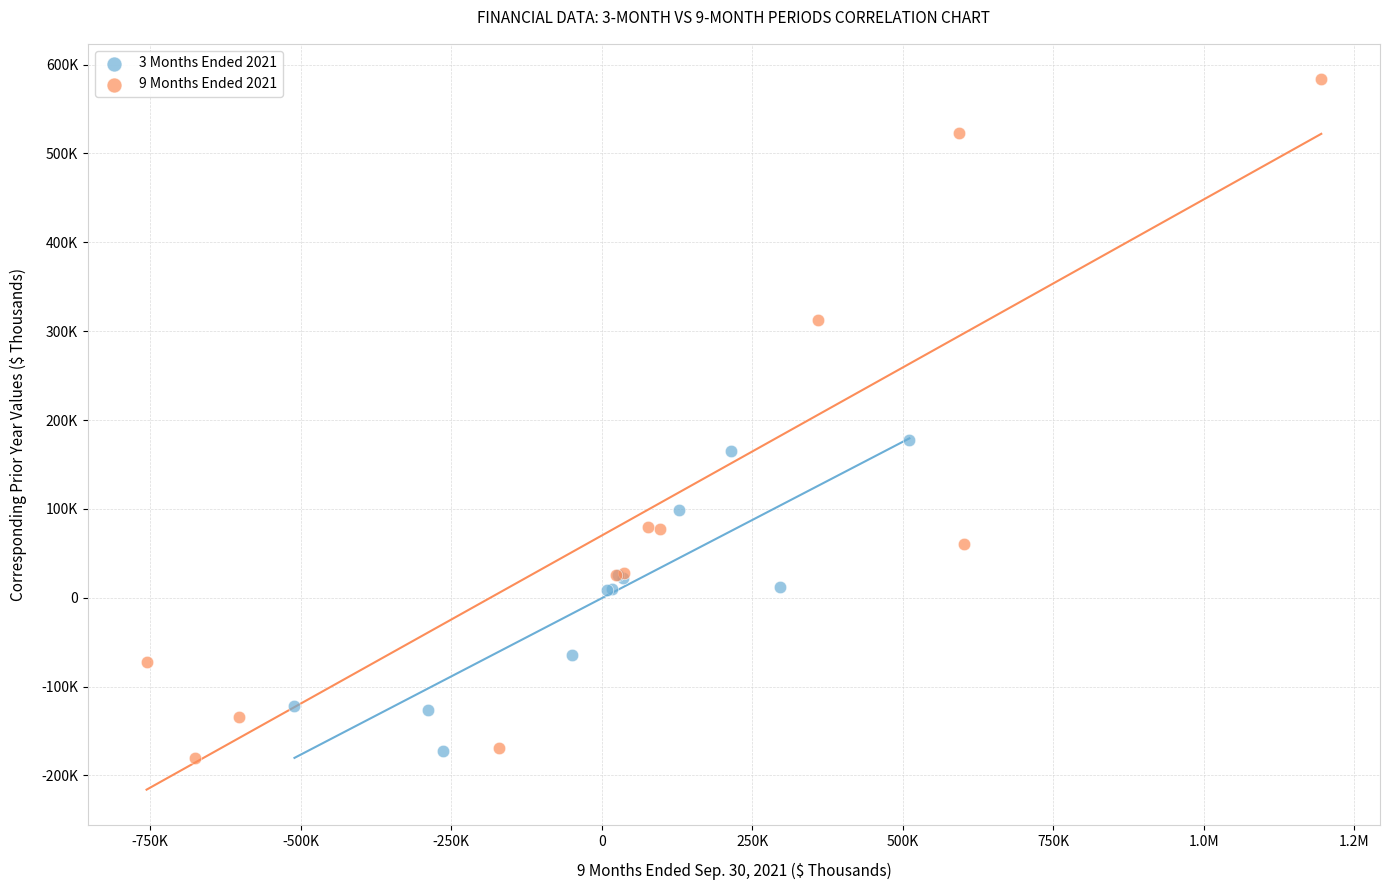

What are all the series names shown in the legend?

3 Months Ended 2021, 9 Months Ended 2021